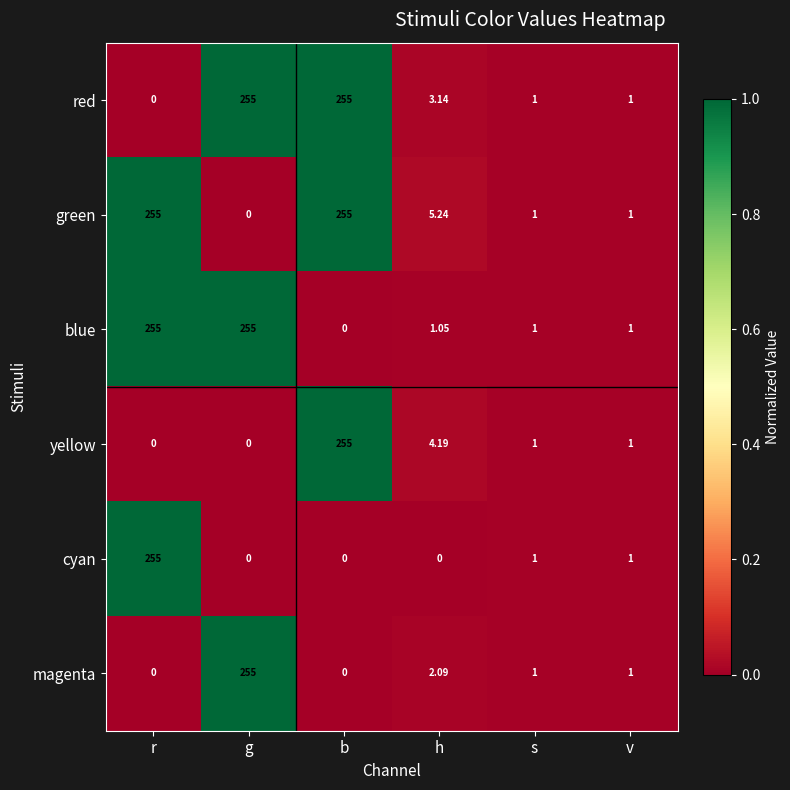

Which series has the largest total across all categories?

green